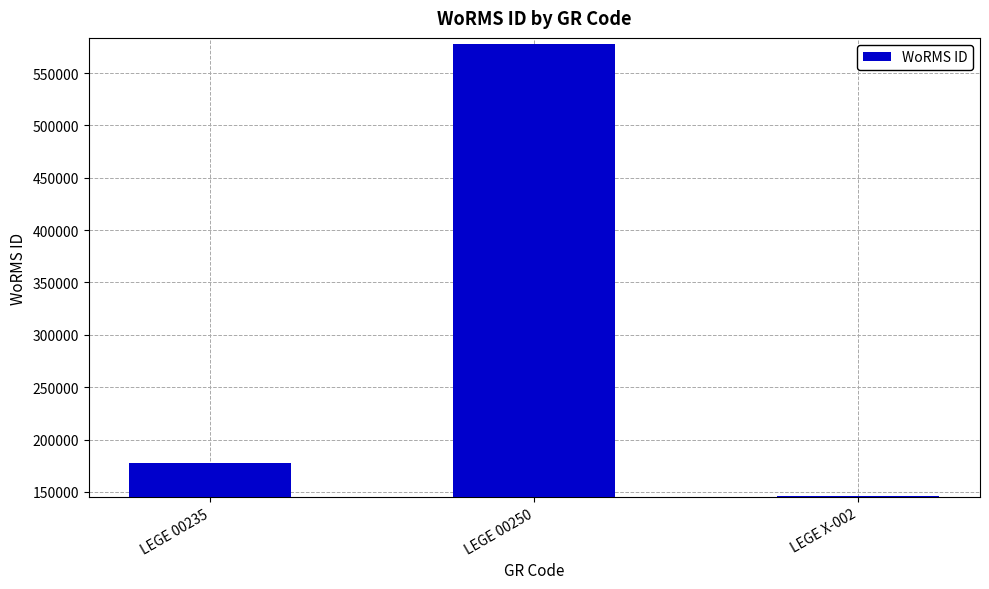

Rank the categories by value from highest to lowest.

LEGE 00250, LEGE 00235, LEGE X-002